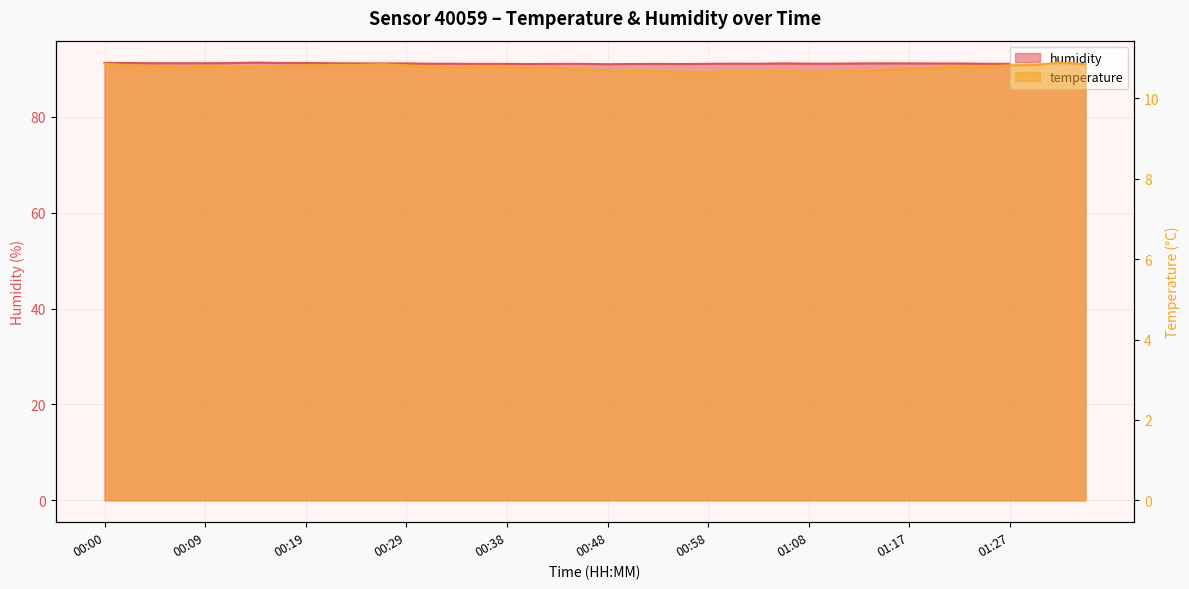

What is the average value of the temperature series?

10.8